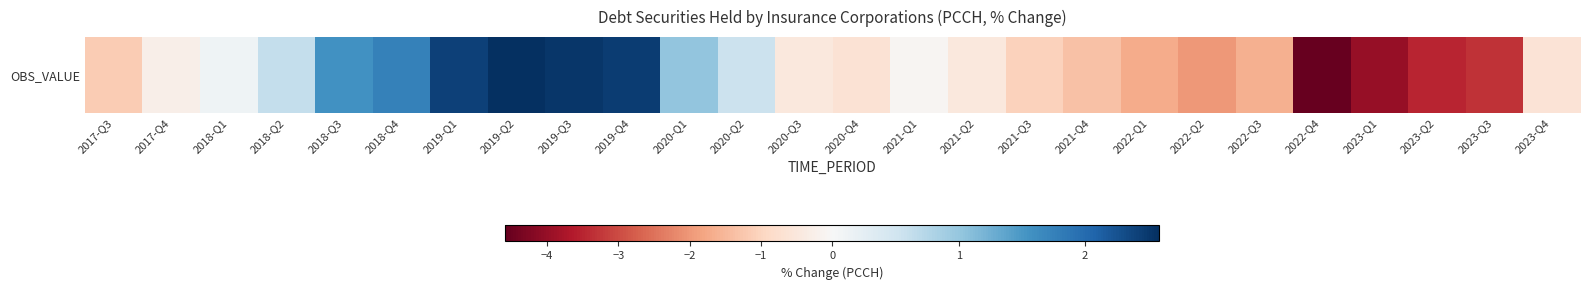

Rank the categories by value from lowest to highest.

2022-Q4, 2023-Q1, 2023-Q2, 2023-Q3, 2022-Q2, 2022-Q1, 2022-Q3, 2021-Q4, 2017-Q3, 2021-Q3, 2020-Q4, 2023-Q4, 2020-Q3, 2021-Q2, 2017-Q4, 2021-Q1, 2018-Q1, 2020-Q2, 2018-Q2, 2020-Q1, 2018-Q3, 2018-Q4, 2019-Q1, 2019-Q4, 2019-Q3, 2019-Q2